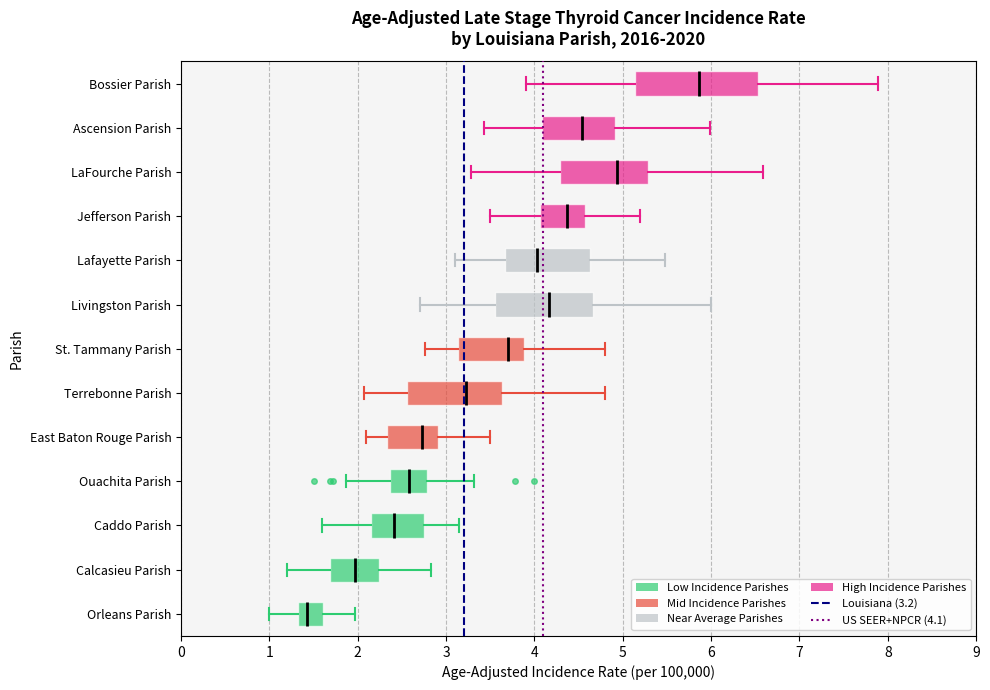

Reading bottom to top, read every box against the x-axis: the position of its median line, the range the box covers, and the ends of its whiskers. The values are not printed on the chart, so give them approximately, as read against the axis.

Orleans Parish: median 1.4, box 1.3 to 1.6, whiskers 1.0 to 2.0
Calcasieu Parish: median 2.0, box 1.7 to 2.2, whiskers 1.2 to 2.8
Caddo Parish: median 2.4, box 2.2 to 2.8, whiskers 1.6 to 3.1
Ouachita Parish: median 2.6, box 2.4 to 2.8, whiskers 1.9 to 3.3
East Baton Rouge Parish: median 2.7, box 2.3 to 2.9, whiskers 2.1 to 3.5
Terrebonne Parish: median 3.2, box 2.6 to 3.6, whiskers 2.1 to 4.8
St. Tammany Parish: median 3.7, box 3.1 to 3.9, whiskers 2.8 to 4.8
Livingston Parish: median 4.2, box 3.6 to 4.7, whiskers 2.7 to 6.0
Lafayette Parish: median 4.0, box 3.7 to 4.6, whiskers 3.1 to 5.5
Jefferson Parish: median 4.4, box 4.1 to 4.6, whiskers 3.5 to 5.2
LaFourche Parish: median 4.9, box 4.3 to 5.3, whiskers 3.3 to 6.6
Ascension Parish: median 4.5, box 4.1 to 4.9, whiskers 3.4 to 6.0
Bossier Parish: median 5.9, box 5.1 to 6.5, whiskers 3.9 to 7.9